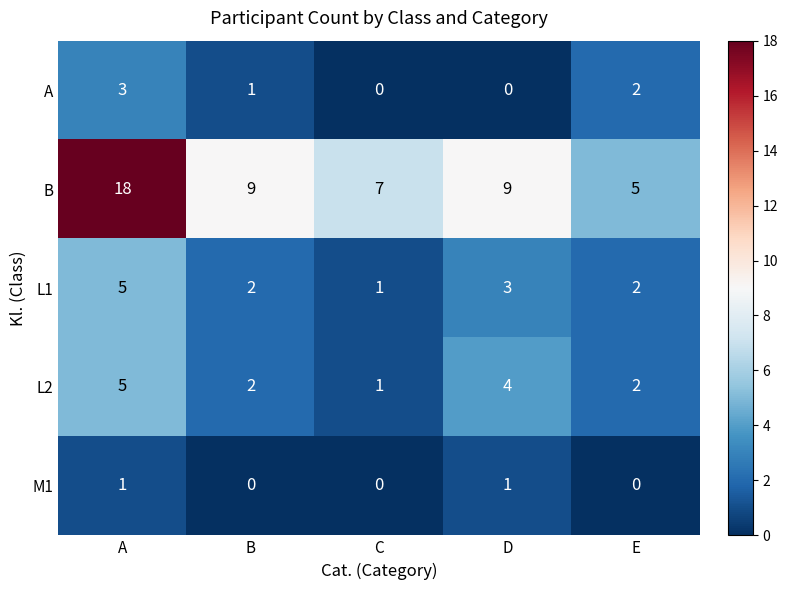

At D, list the series in order from largest to smallest.

B, L2, L1, M1, A